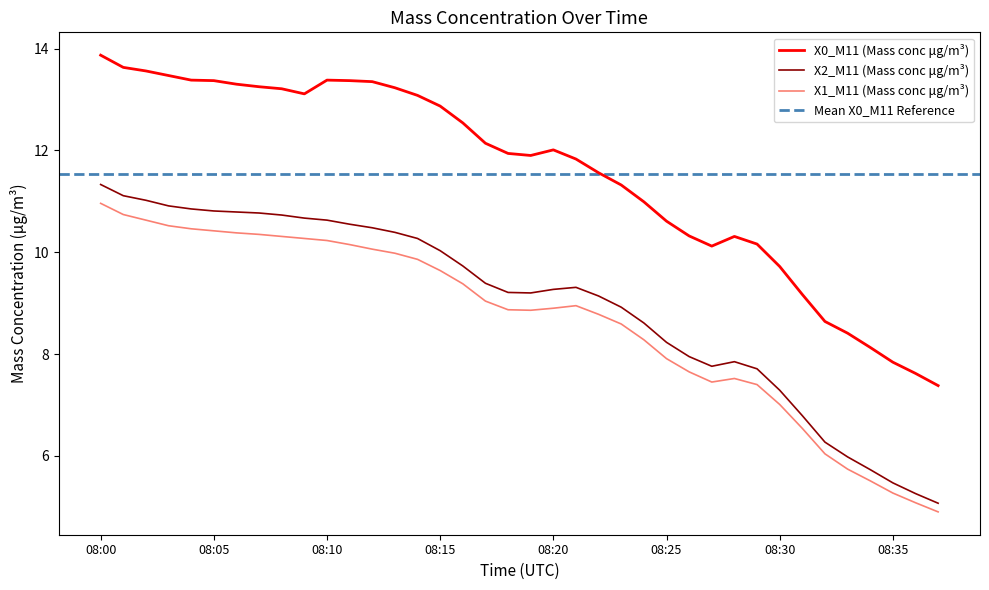

The X0_M11 (Mass conc μg/m³) series shows 11.9 at 08:19. True or false?

True